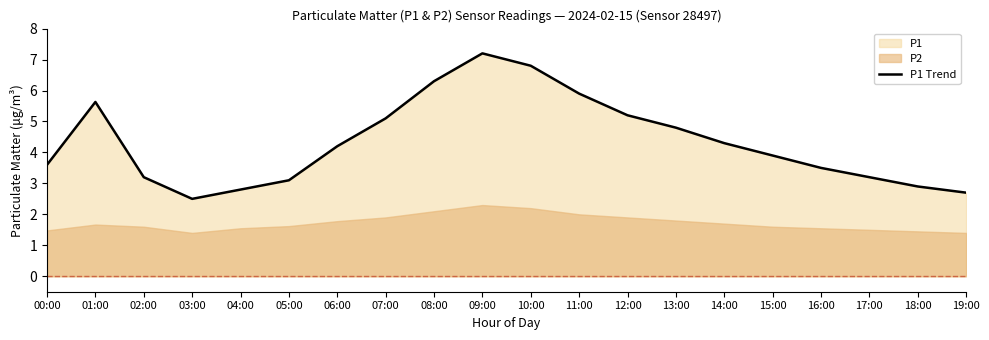

What is the approximate value at 10:00?

6.8